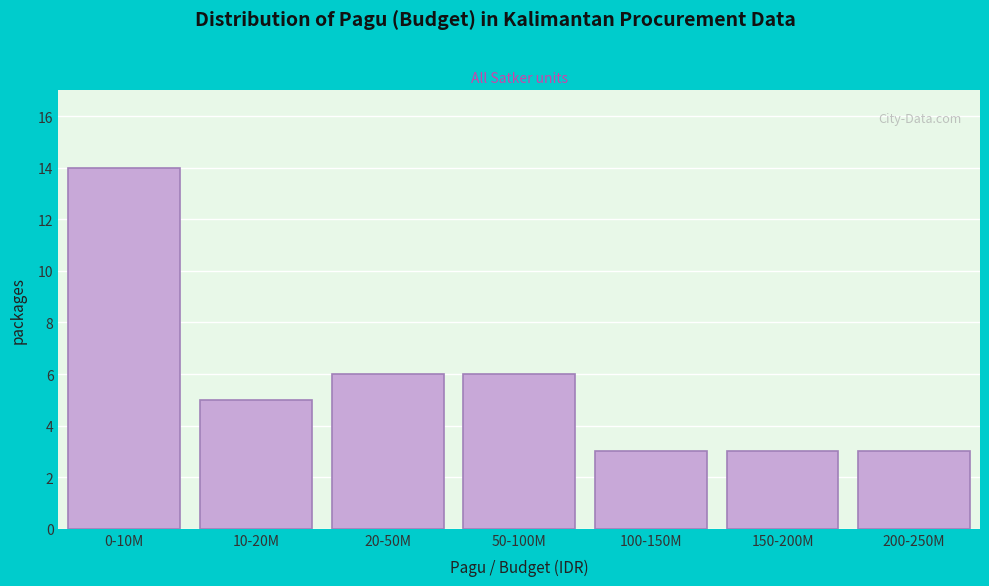

Reading left to right, list all the values displayed in this chart.

14	5	6	6	3	3	3